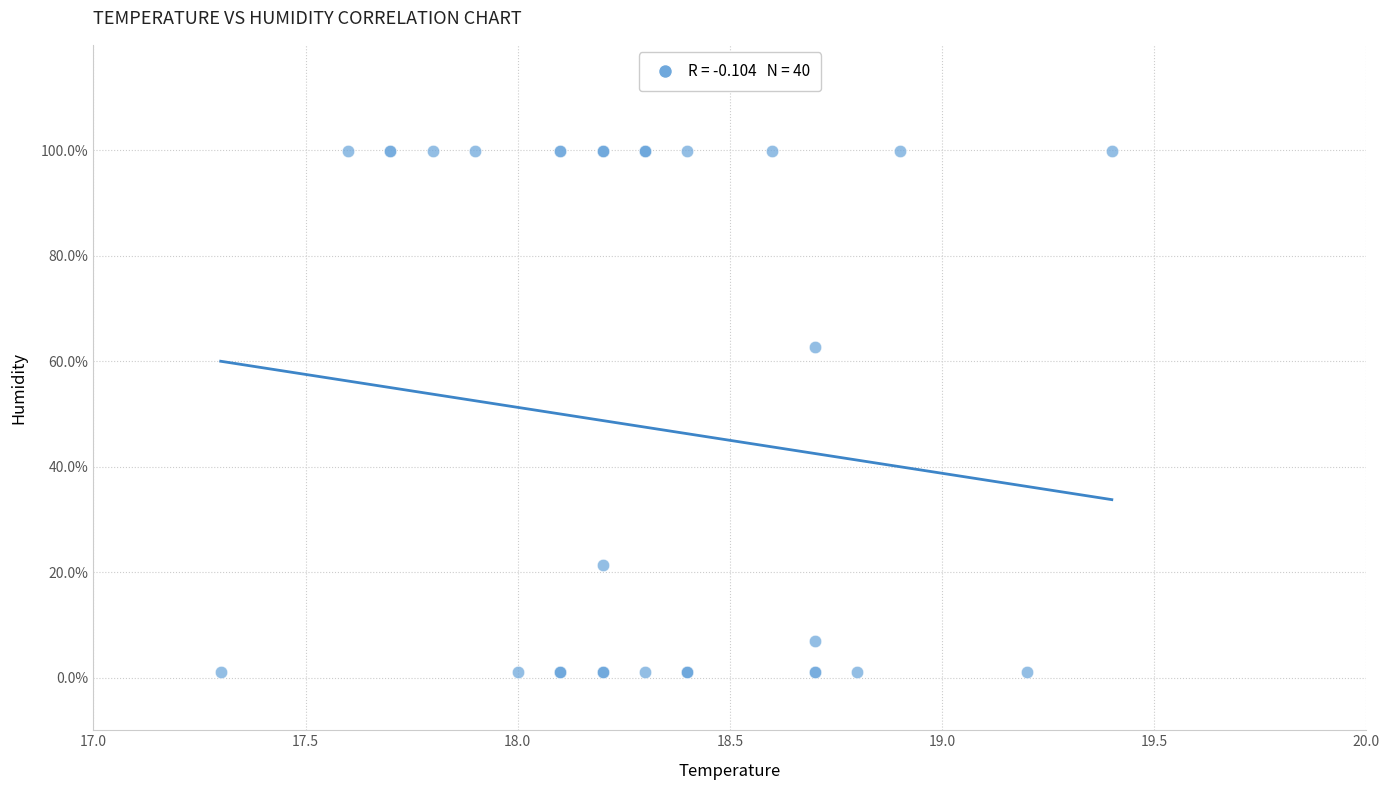

What Y value in the scatter plot is closest to 50?

62.7